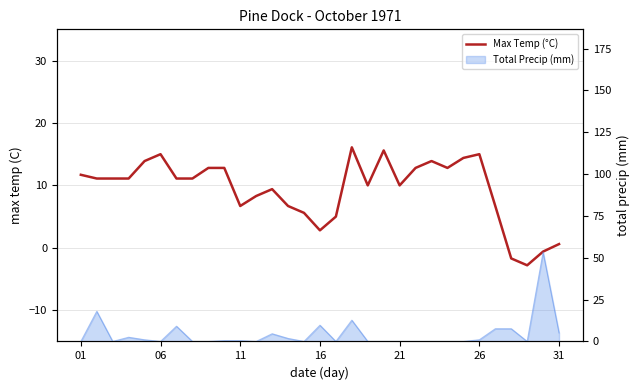

What is the approximate value at 9?

12.8